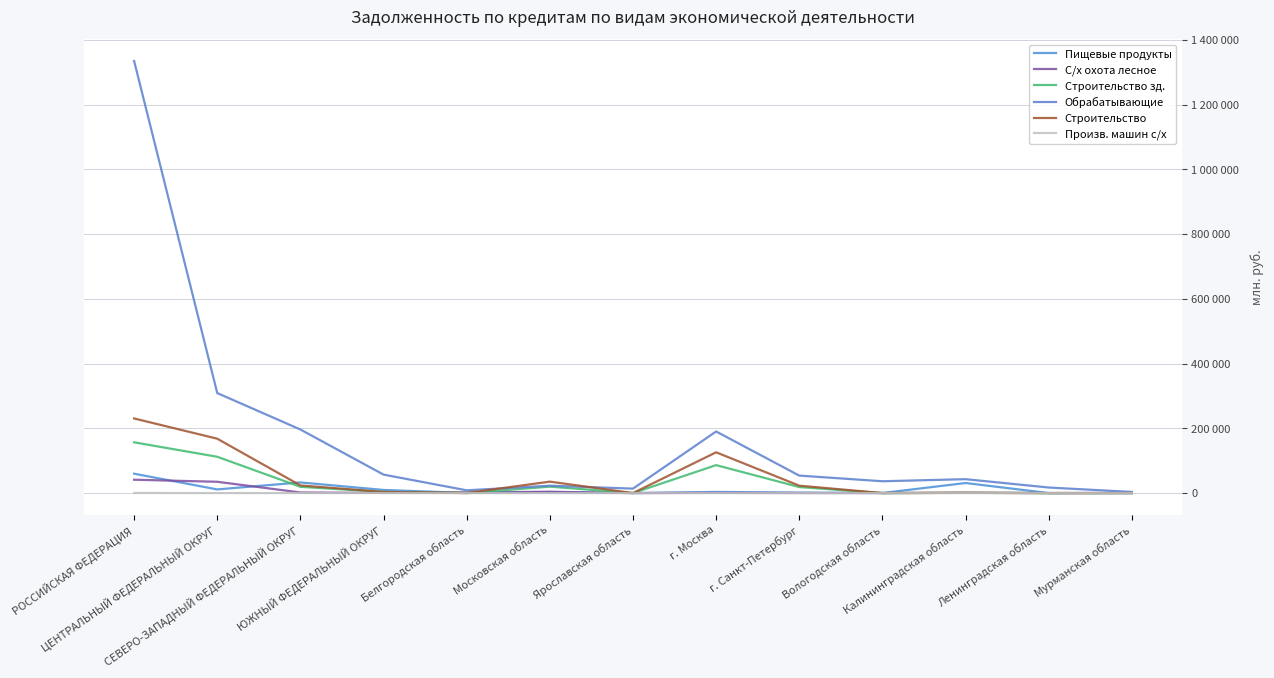

What are all the series names shown in the legend?

Пищевые продукты, С/х охота лесное, Строительство зд., Обрабатывающие, Строительство, Произв. машин с/х